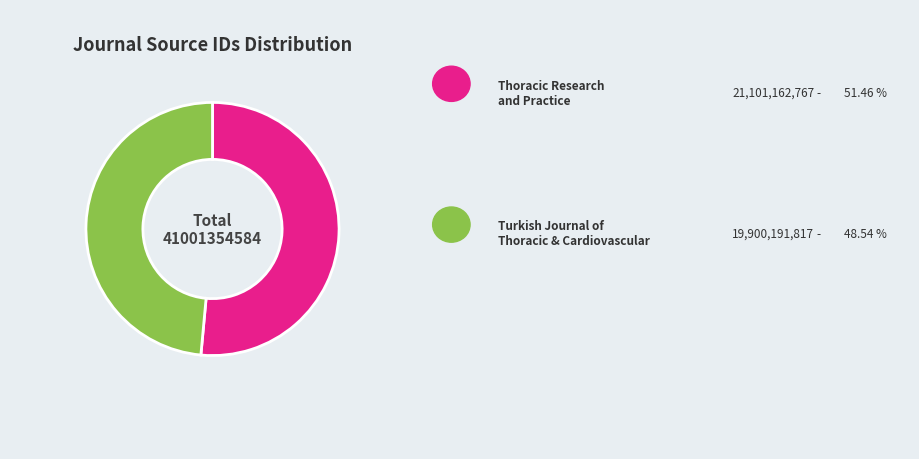

Is there a majority slice in this chart?

Yes